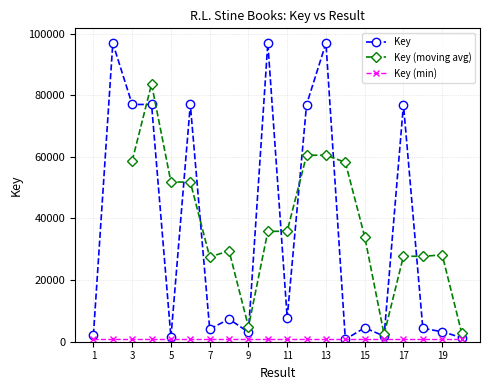

List the labels in order of value, smallest first.

14, 20, 5, 16, 1, 9, 19, 7, 18, 15, 8, 11, 17, 12, 6, 4, 3, 10, 13, 2